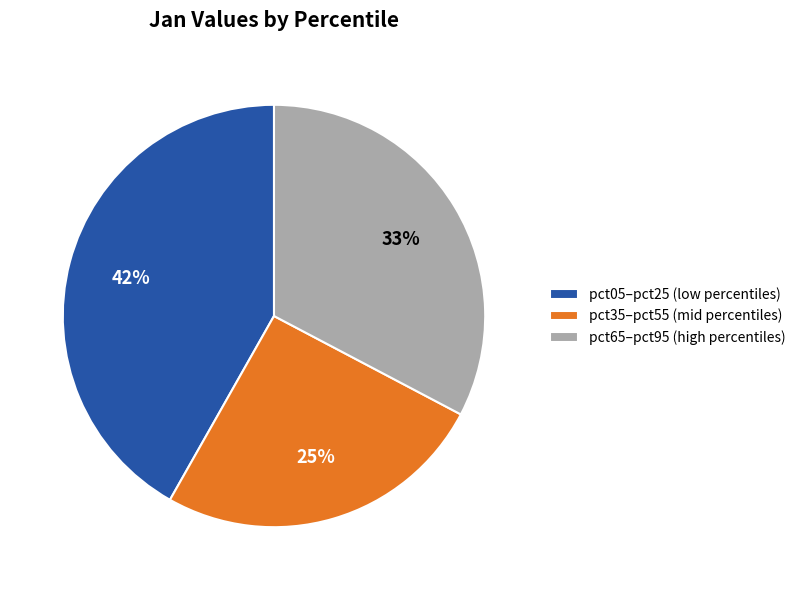

Count the number of slices in the pie.

3